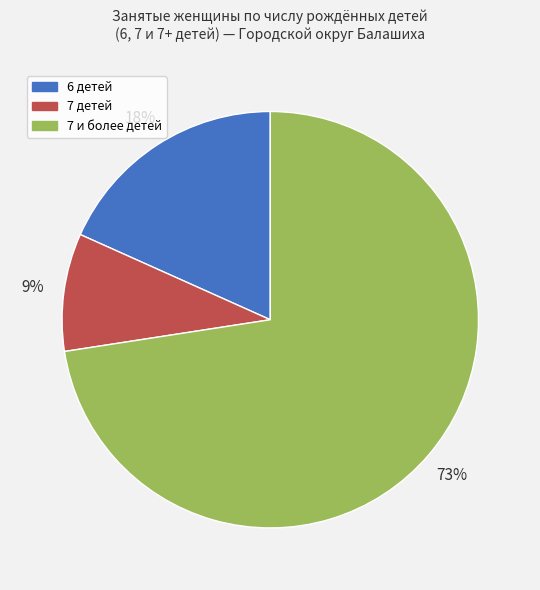

To the nearest percent, what portion does 6 детей represent?

18%